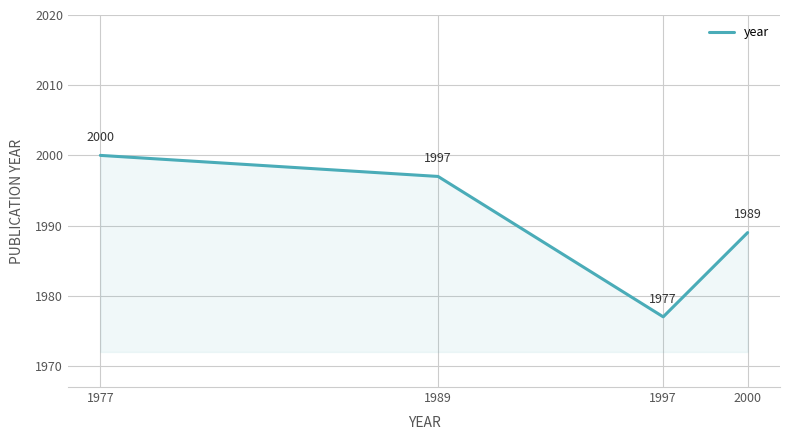

Between 1989 and 1977, which is larger?

1977